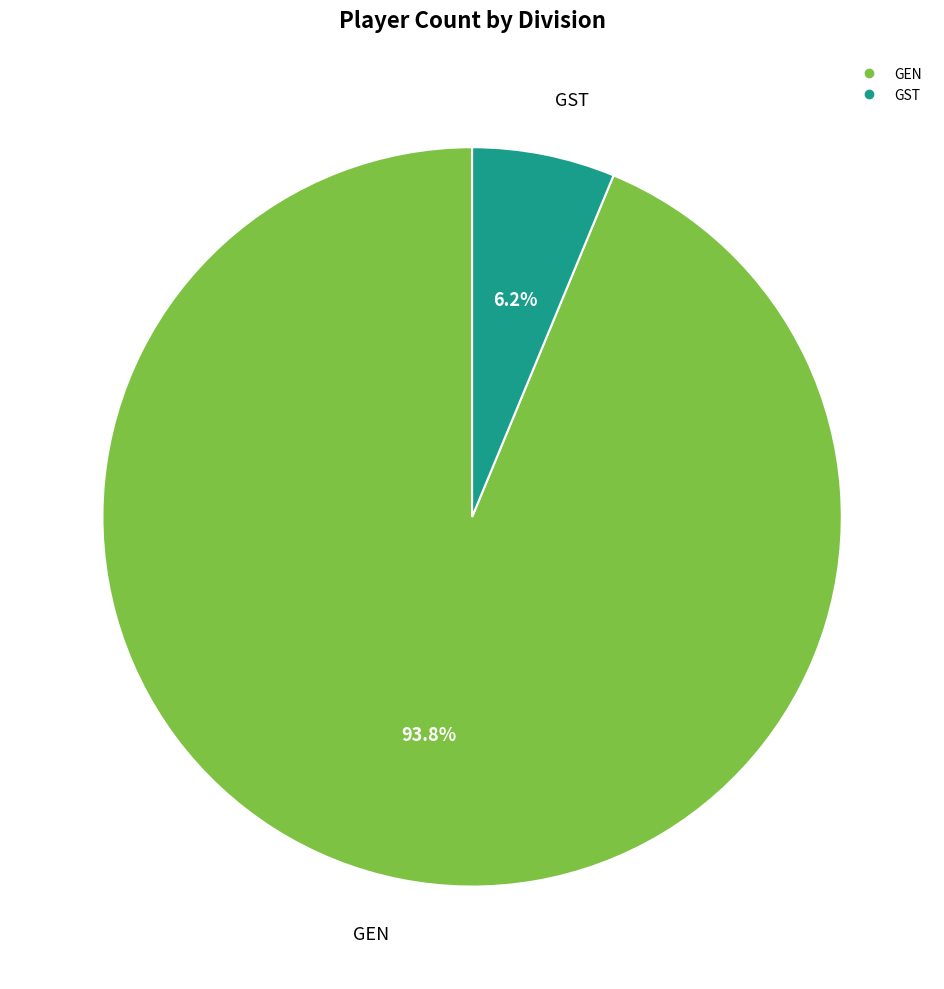

What percentage is the GEN slice, to the nearest percent?

94%